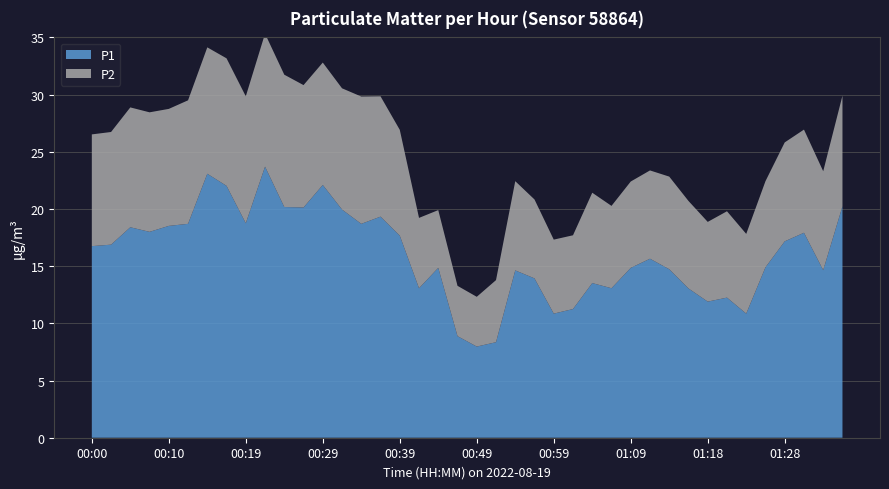

Reading left to right, transcribe all the data shown in this chart.

P1: 00:00=16.8	00:02=16.9	00:05=18.4	00:07=18.0	00:10=18.5	00:12=18.7	00:14=23.1	00:17=22.0	00:19=18.8	00:22=23.7	00:24=20.2	00:27=20.1	00:29=22.1	00:31=19.9	00:34=18.7	00:36=19.3	00:39=17.7	00:41=13.1	00:44=14.8	00:46=8.9	00:49=8.0	00:51=8.3	00:54=14.6	00:56=13.9	00:59=10.8	01:01=11.2	01:04=13.5	01:06=13.1	01:09=14.8	01:11=15.7	01:14=14.7	01:16=13.1	01:18=11.9	01:21=12.2	01:23=10.8	01:26=14.9	01:28=17.2	01:31=17.9	01:33=14.7	01:36=20.2
P2: 00:00=9.8	00:02=9.8	00:05=10.5	00:07=10.4	00:10=10.2	00:12=10.8	00:14=11.1	00:17=11.2	00:19=11.1	00:22=11.6	00:24=11.6	00:27=10.7	00:29=10.7	00:31=10.6	00:34=11.1	00:36=10.5	00:39=9.2	00:41=6.2	00:44=5.0	00:46=4.4	00:49=4.3	00:51=5.4	00:54=7.8	00:56=6.9	00:59=6.5	01:01=6.5	01:04=7.9	01:06=7.2	01:09=7.5	01:11=7.7	01:14=8.1	01:16=7.7	01:18=7.0	01:21=7.5	01:23=7.0	01:26=7.5	01:28=8.7	01:31=9.0	01:33=8.7	01:36=9.7